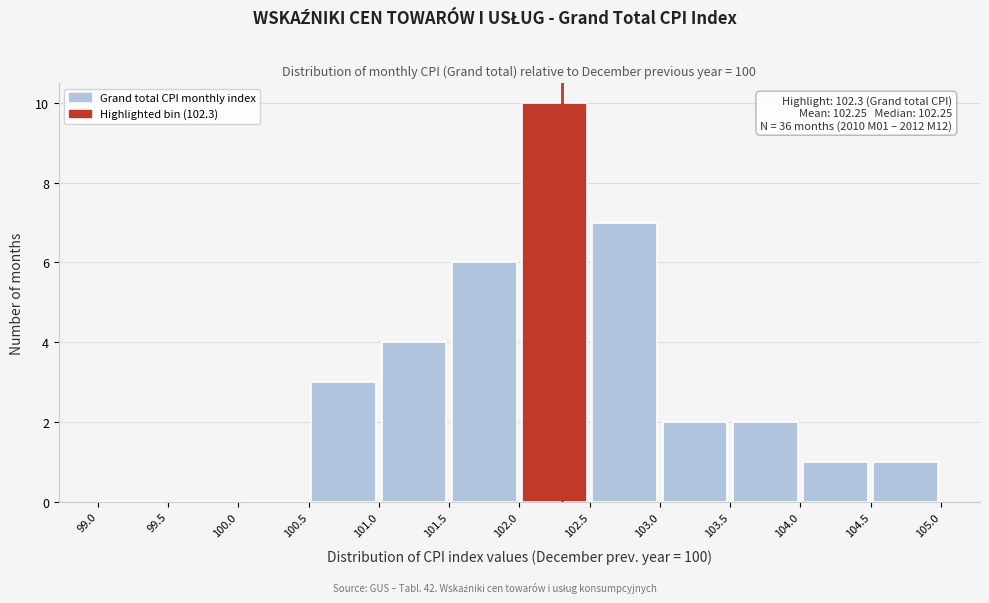

Over which range of the x-axis is the bar tallest?

102.0 to 102.5